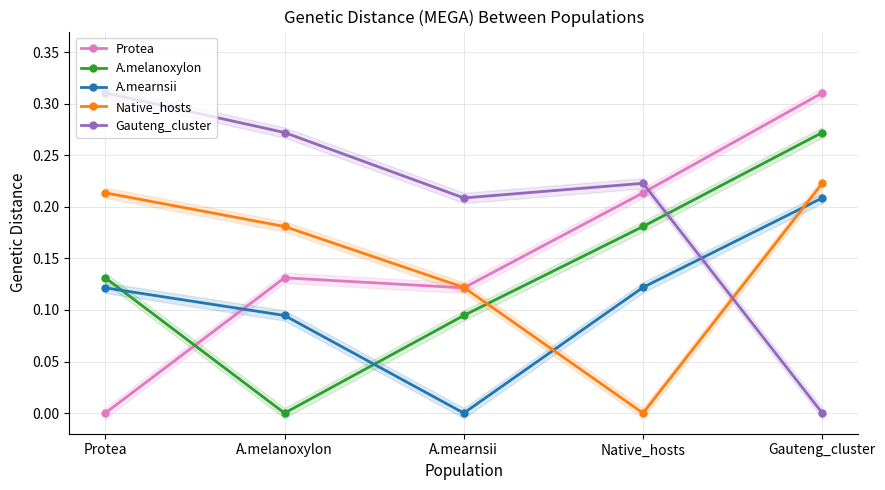

How many interior local valleys does the Protea series have?

1